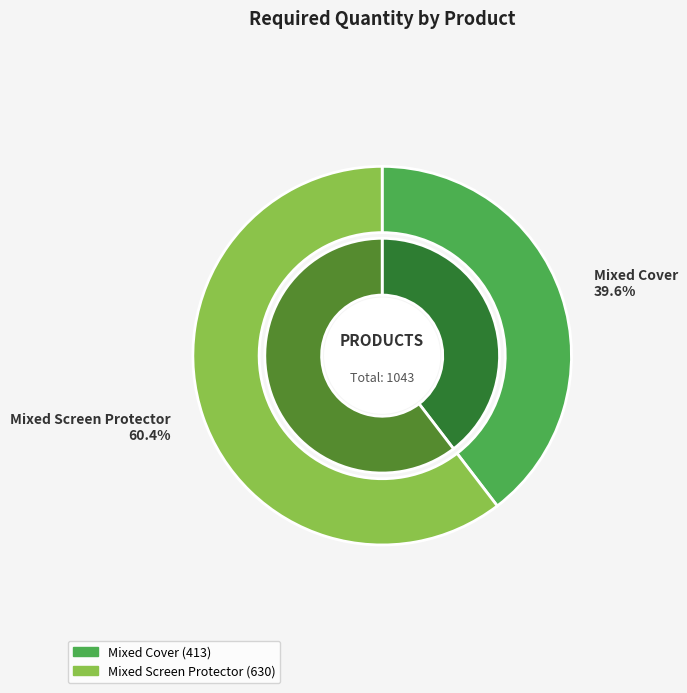

To the nearest percent, what is the difference between the Mixed Screen Protector and Mixed Cover slice percentages?

21%